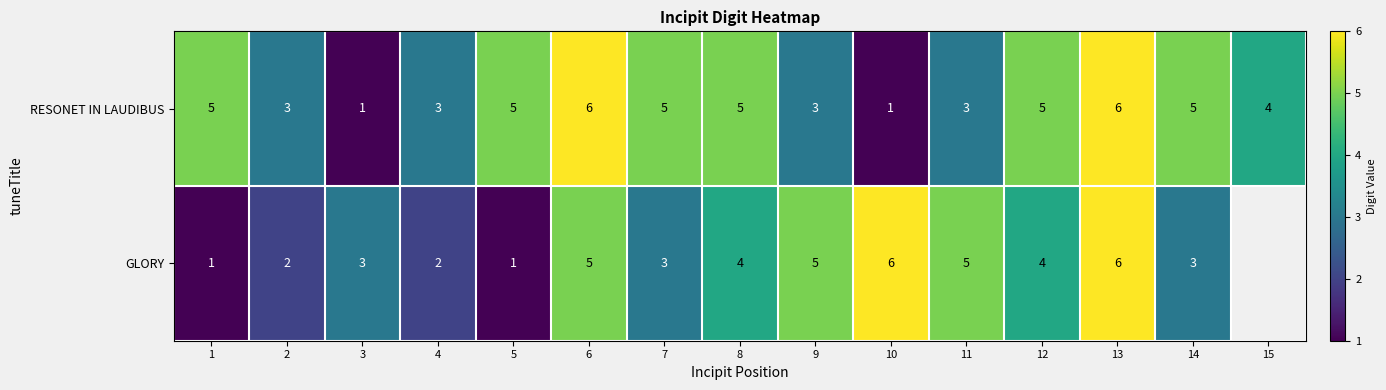

Between 3 and 10, which series saw the biggest shift?

GLORY